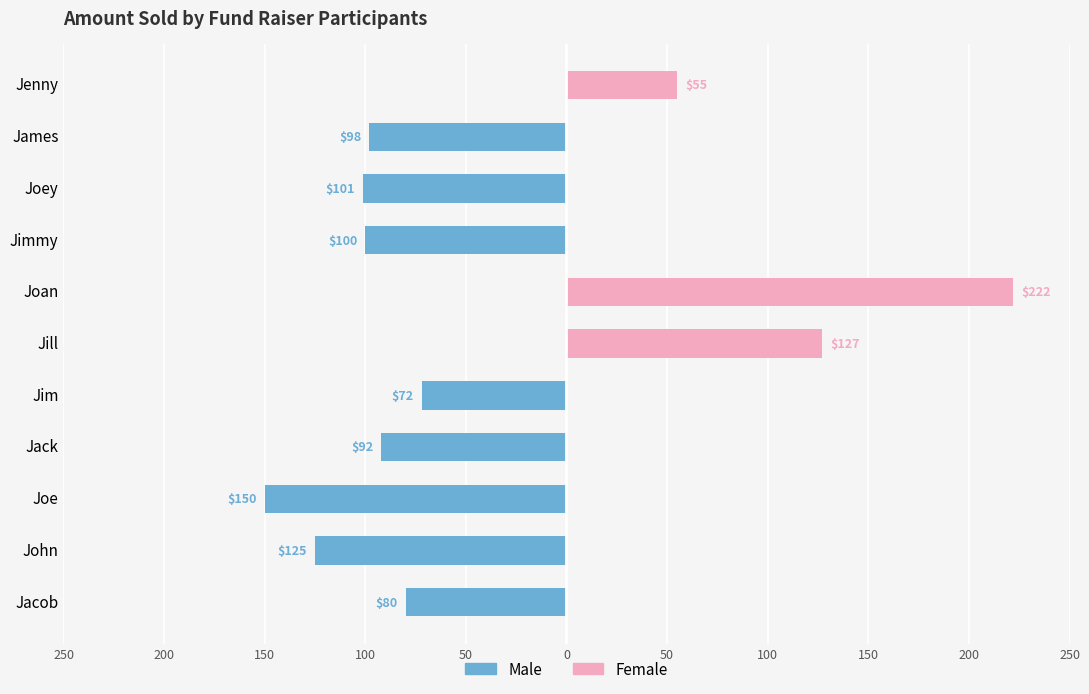

What is the label of the 3rd bar from the right?

Joey